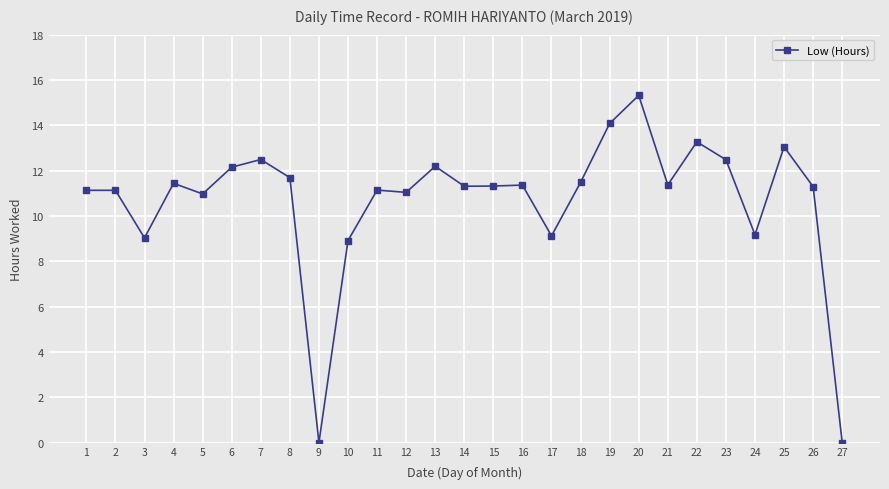

What is the difference between the second highest and minimum values?

14.1